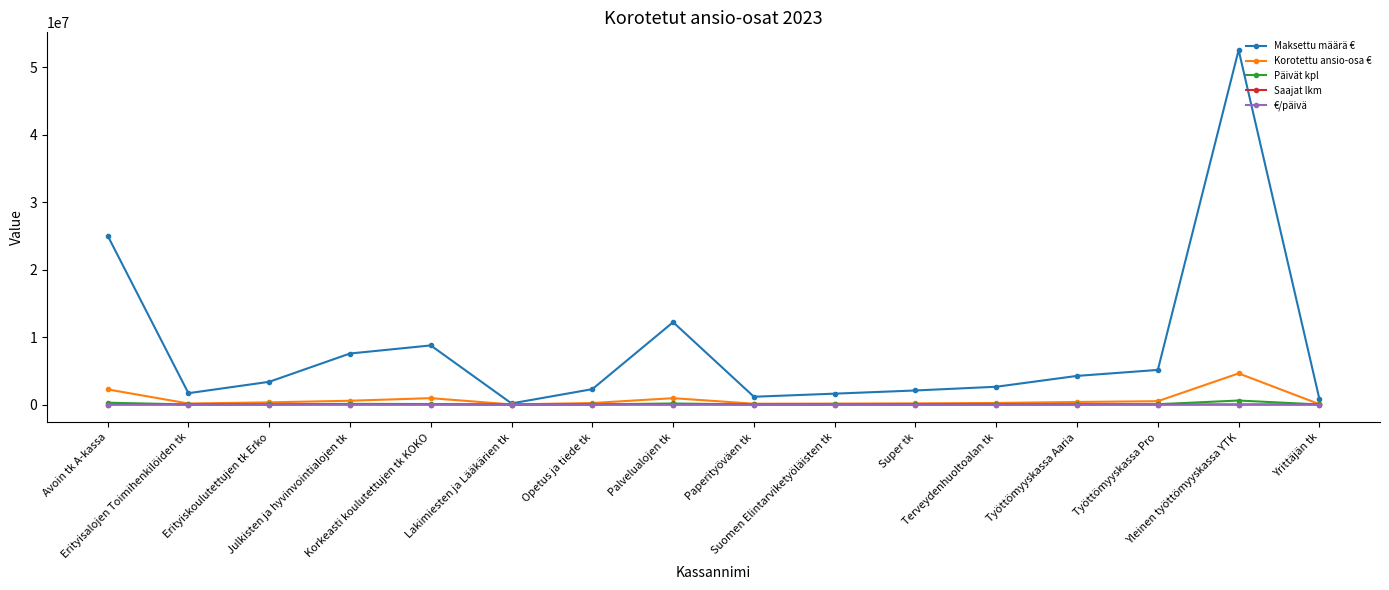

True or false: €/päivä has more than 1 interior local peaks.

True